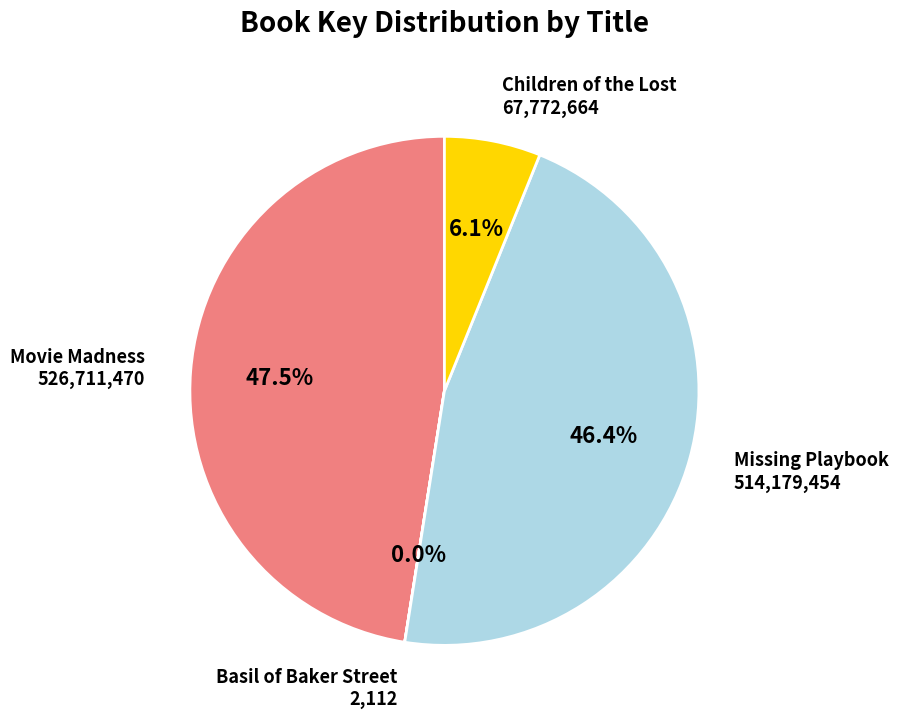

What percentage is NOT represented by Movie Madness?

52.5%